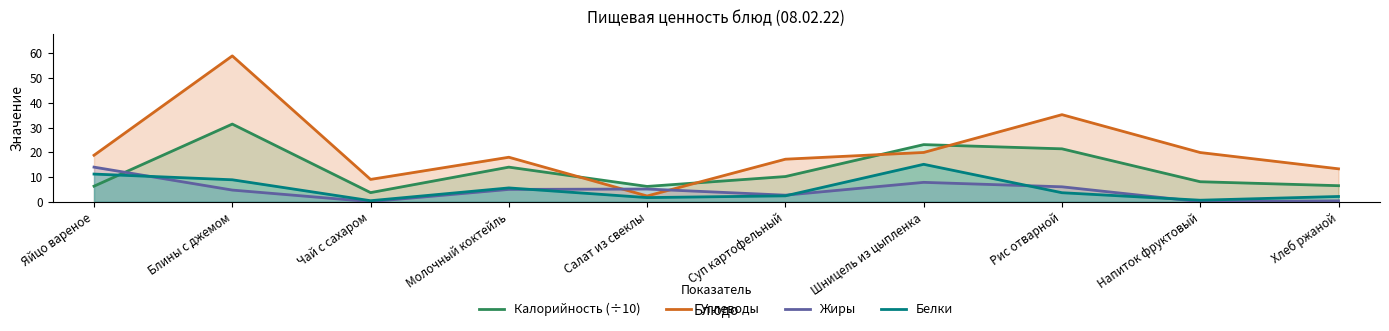

At which category does Жиры reach its first local peak?

Салат из свеклы